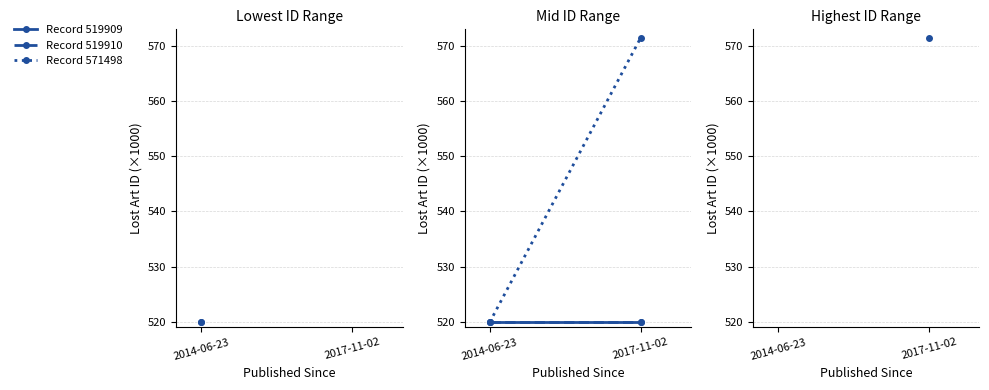

What is the value of the Record 571498 point at the 2nd from the left?

571.5